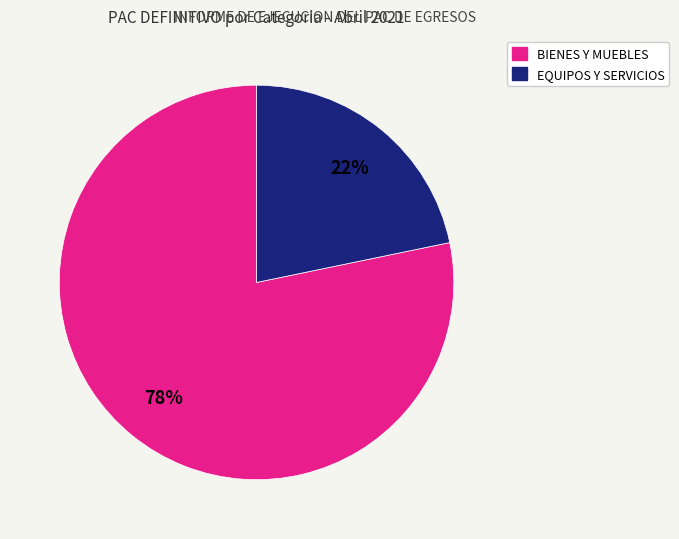

To the nearest percent, what is the average slice percentage?

50%